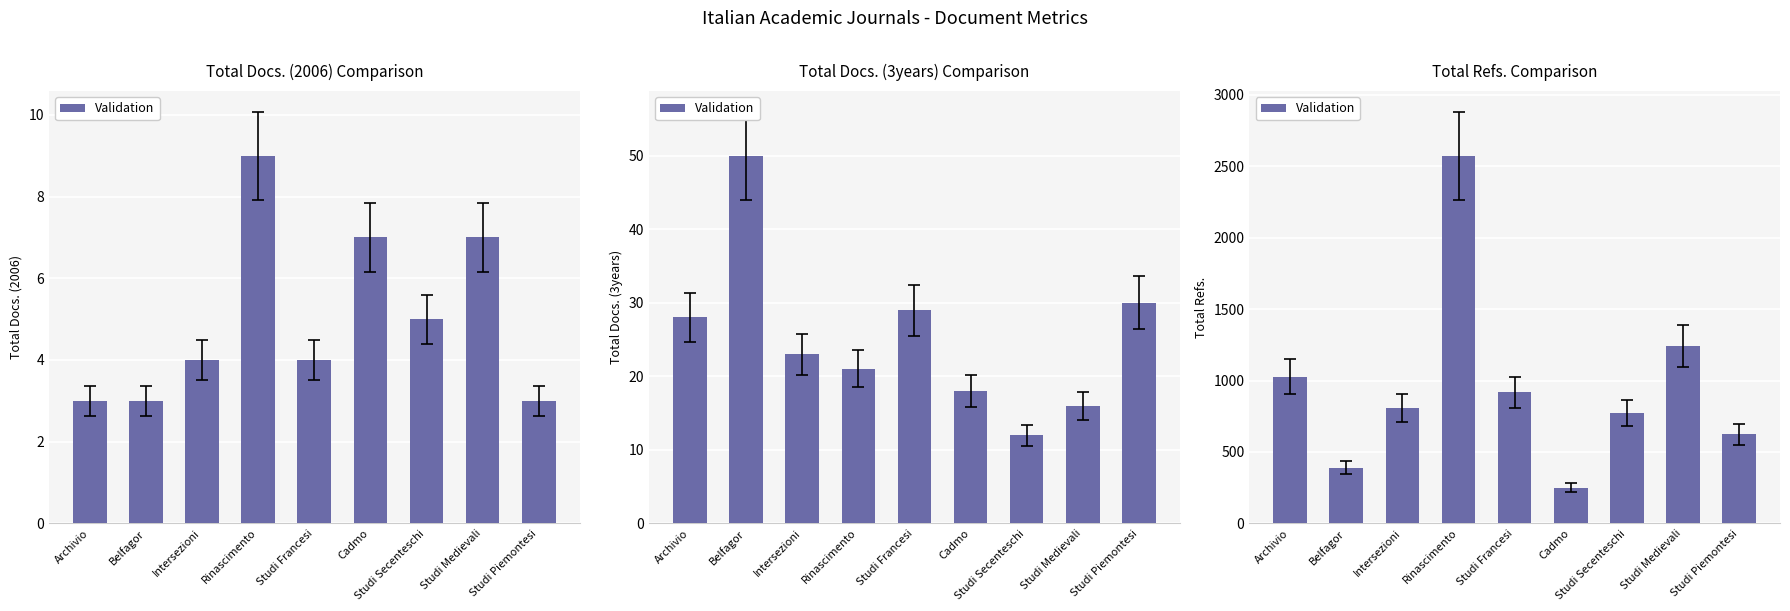

What is the label of the 9th bar from the left?

Studi Piemontesi